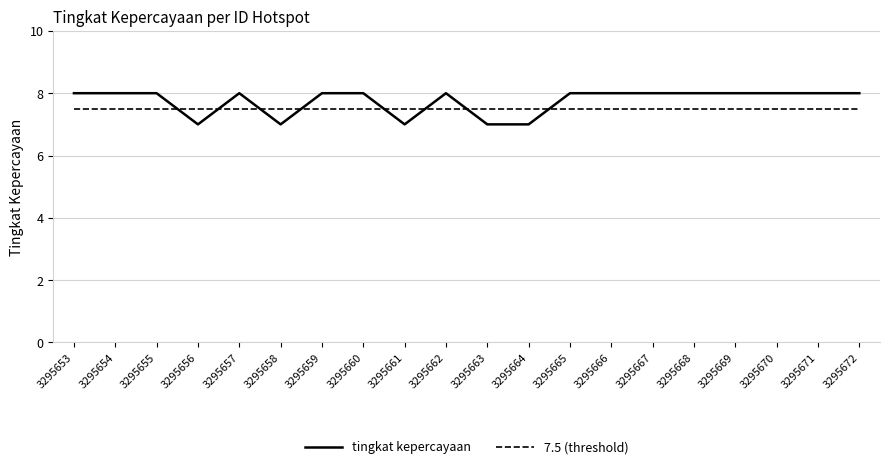

List the series in order of their peak value, lowest first.

7.5 (threshold), tingkat kepercayaan